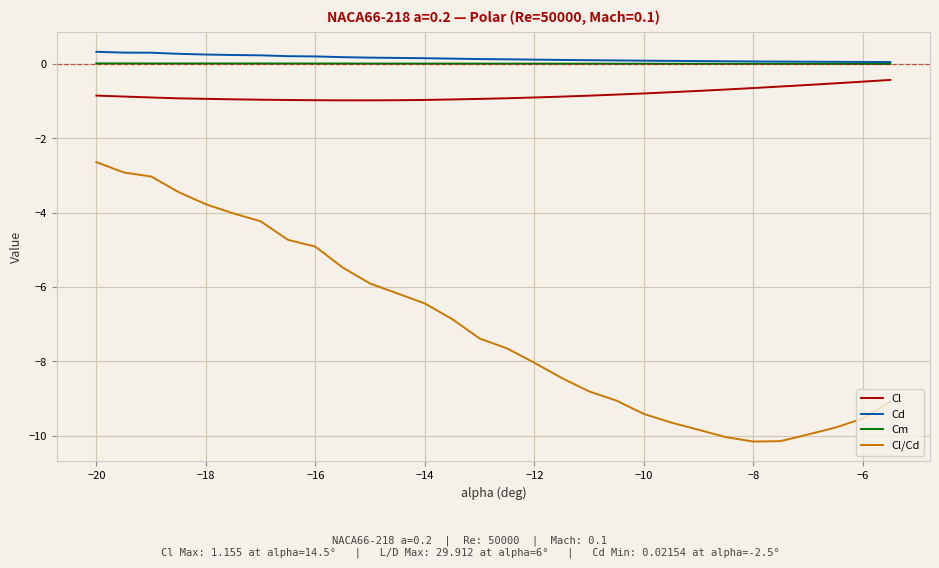

Which series has the largest range (max minus min)?

Cl/Cd